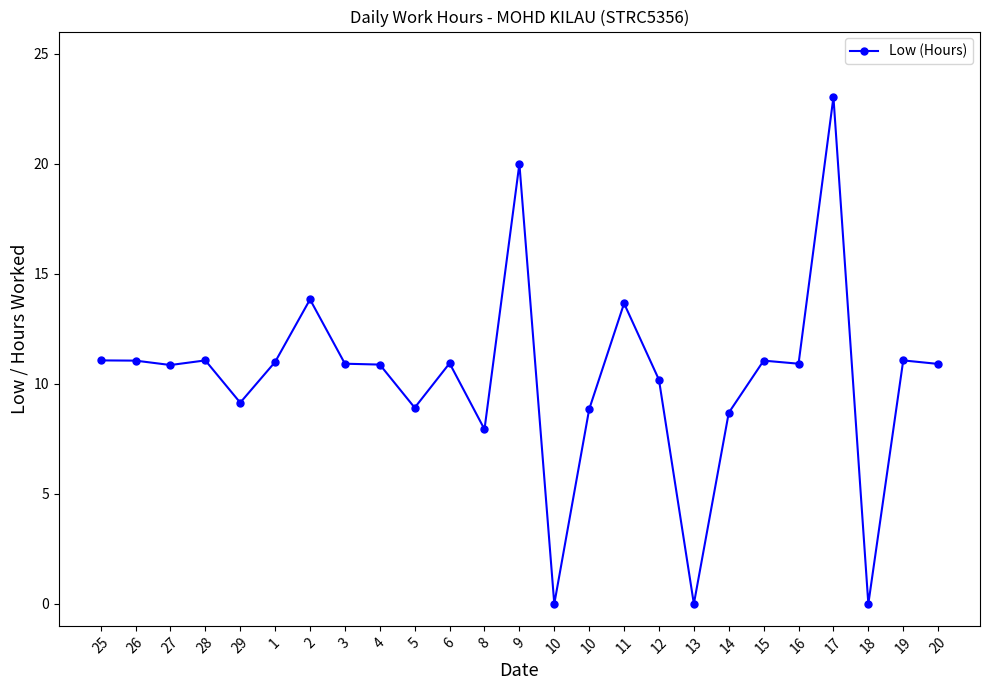

Where is the first local minimum?

27